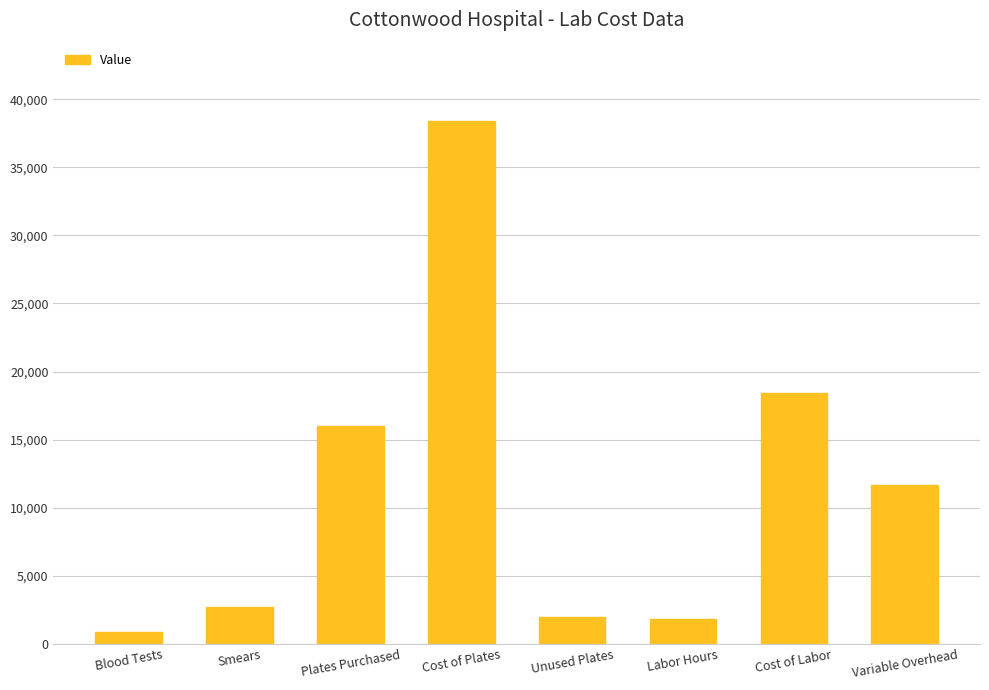

What is the label of the 8th bar from the right?

Blood Tests